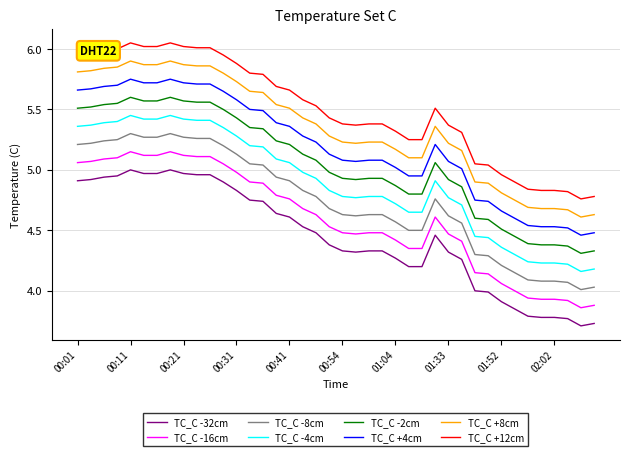

How many series are shown in this chart?

8